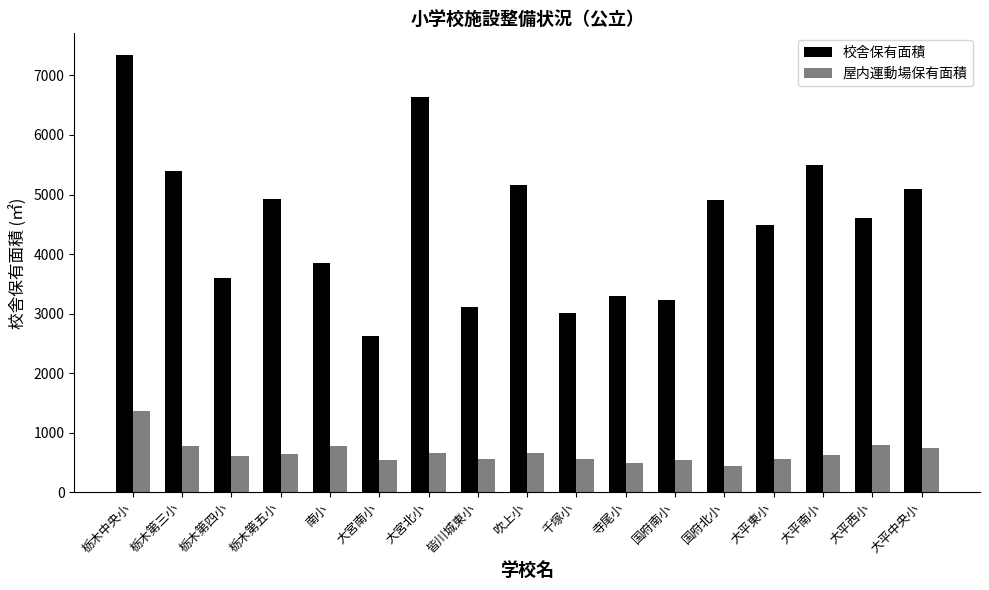

What is the average value of the 校舎保有面積 series?

4515